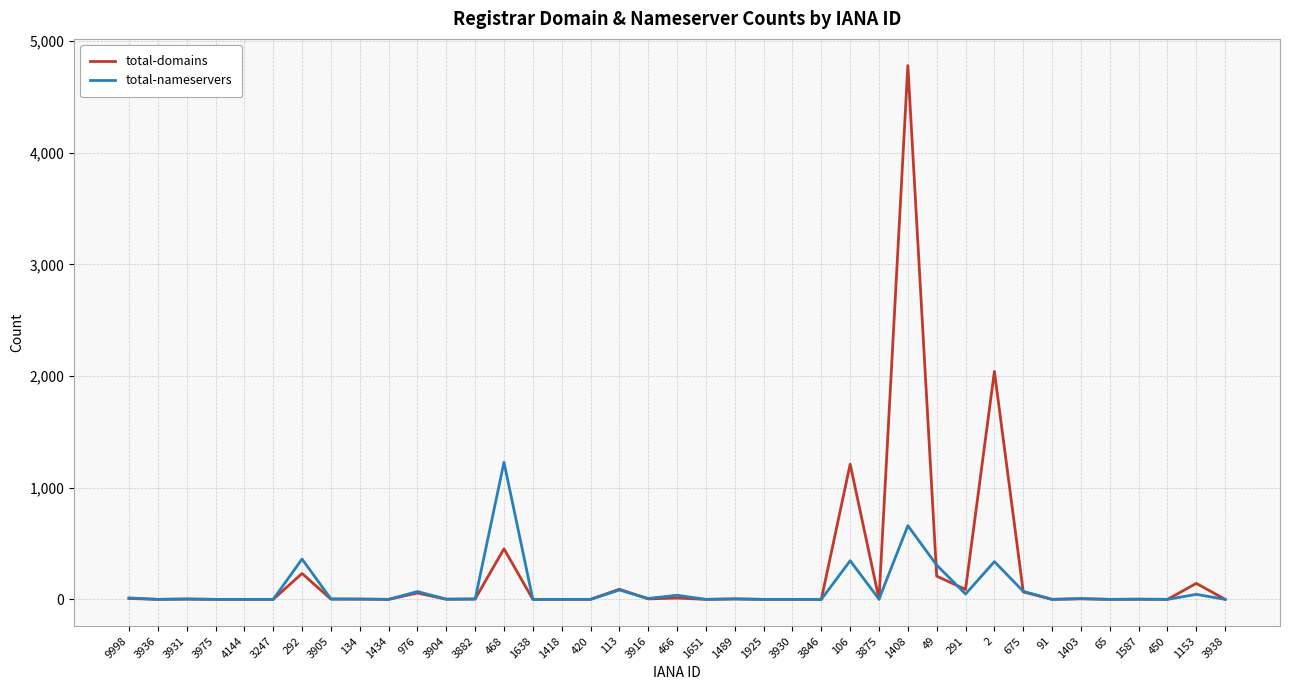

What is the difference between the total-nameservers values at 3930 and 976?

70